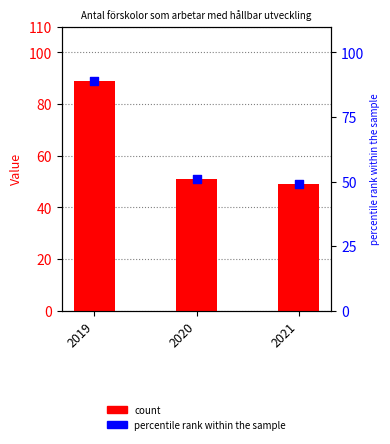

What is the total value across all series at 2020?

102